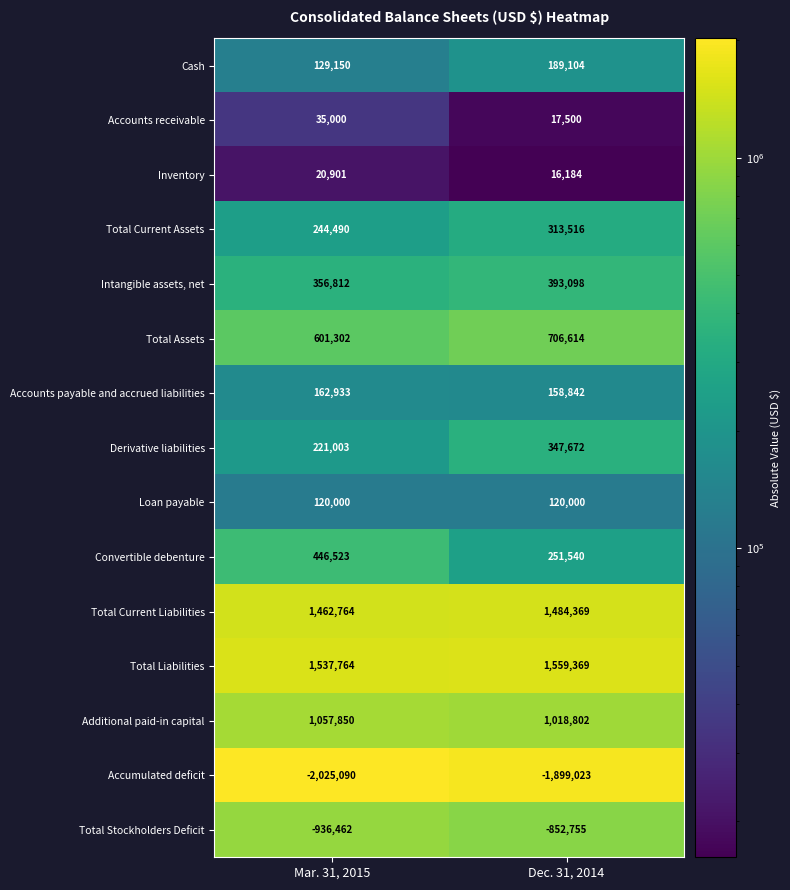

Reading left to right, extract all data points from this chart.

Cash: 129150	189104
Accounts receivable: 35000	17500
Inventory: 20901	16184
Total Current Assets: 244490	313516
Intangible assets, net: 356812	393098
Total Assets: 601302	706614
Accounts payable and accrued liabilities: 162933	158842
Derivative liabilities: 221003	347672
Loan payable: 120000	120000
Convertible debenture: 446523	251540
Total Current Liabilities: 1462764	1484369
Total Liabilities: 1537764	1559369
Additional paid-in capital: 1057850	1018802
Accumulated deficit: -2025090	-1899023
Total Stockholders Deficit: -936462	-852755